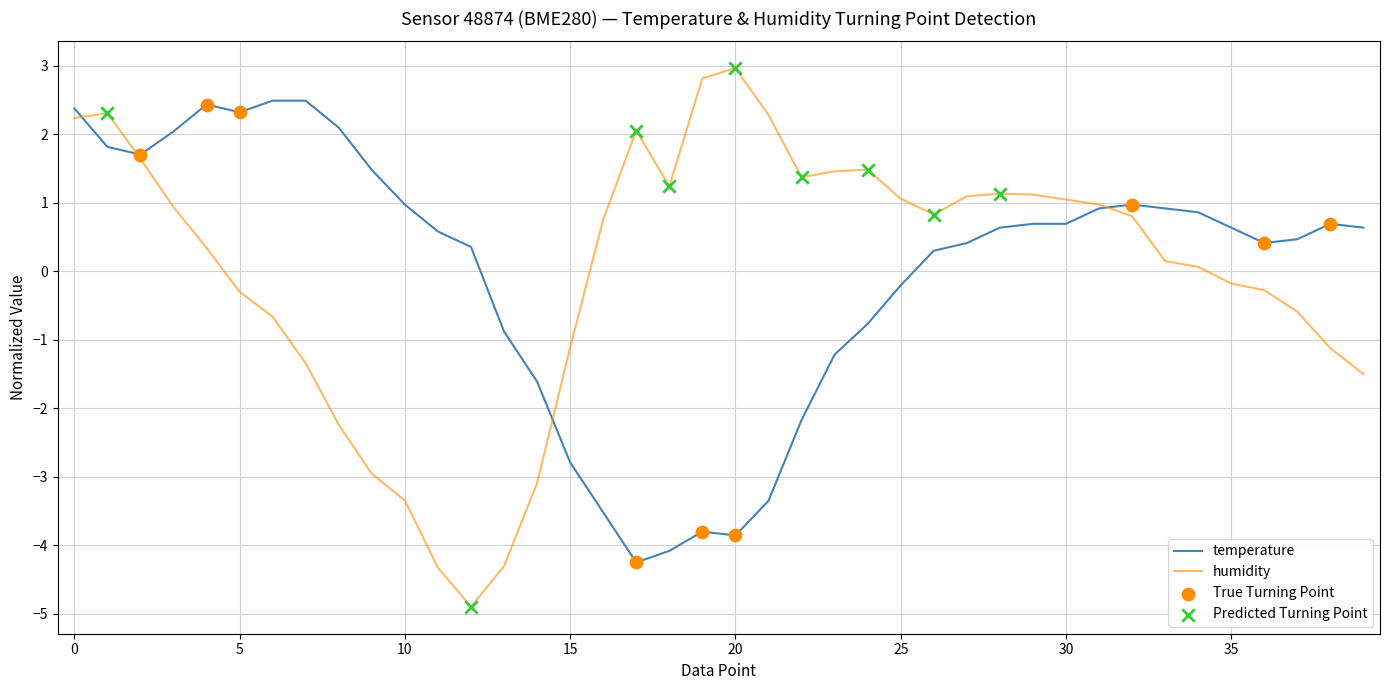

What is the maximum value for temperature?

2.5